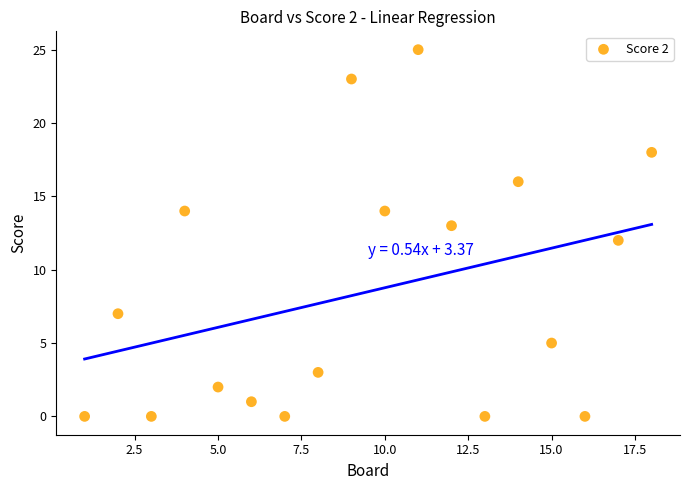

What is the range of X values (max minus min)?

17